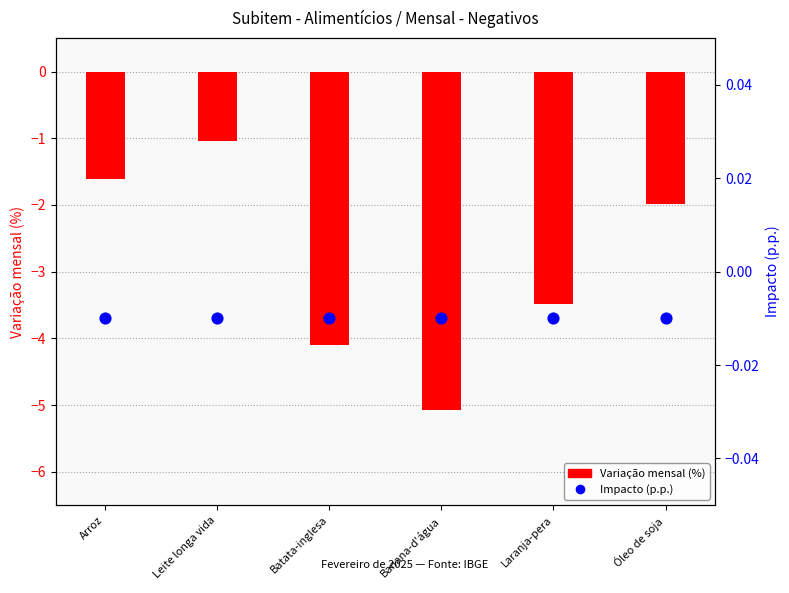

Which series has the largest total across all categories?

Impacto (p.p.)